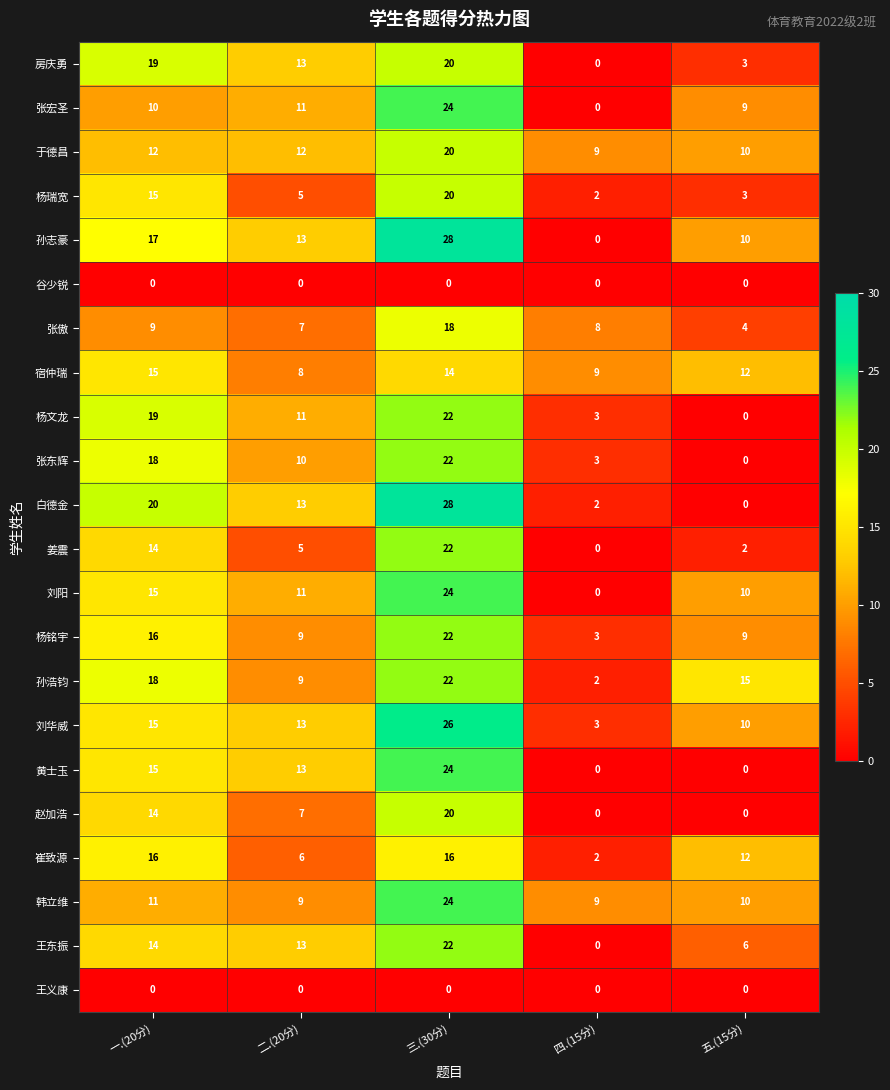

What is the difference between the 张宏圣 values at 一.(20分) and 三.(30分)?

14